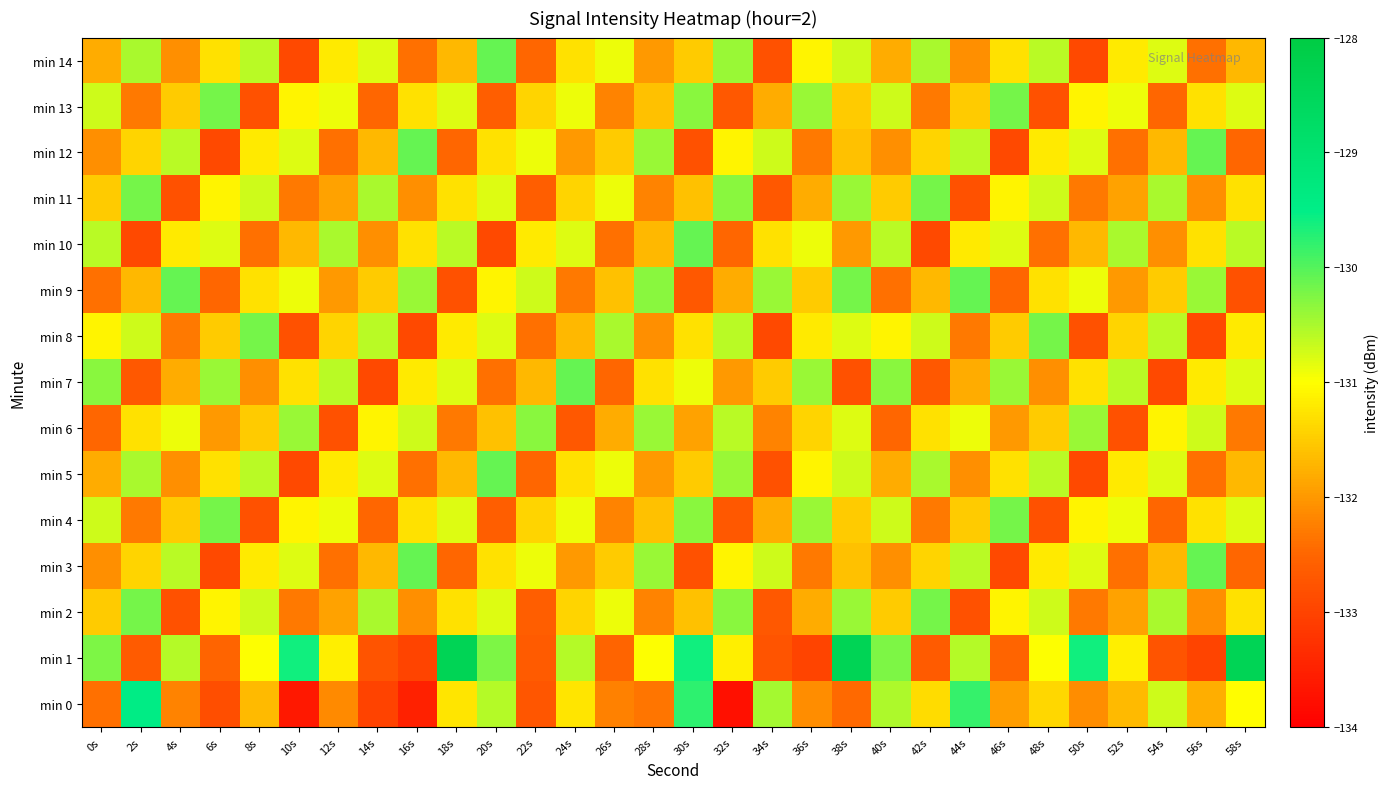

Which category has the highest value across all series?

18s